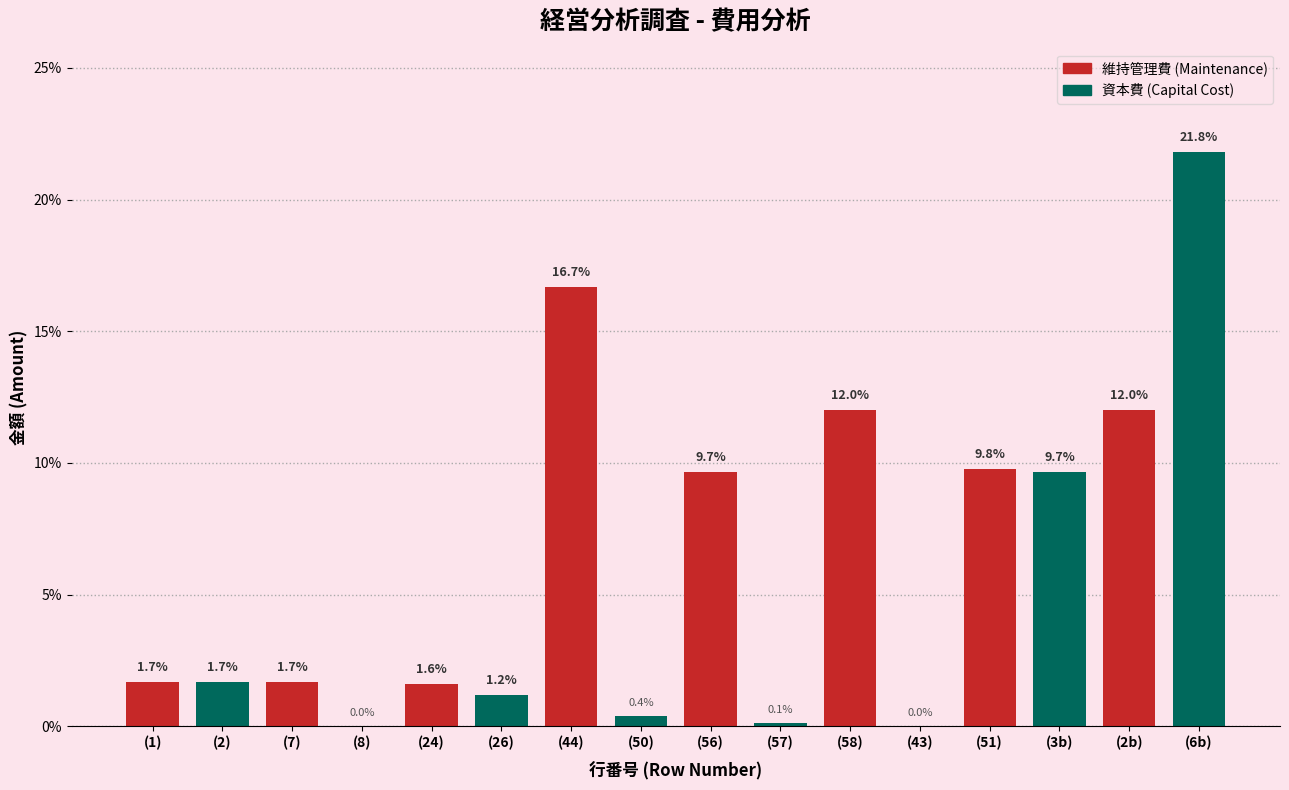

Reading right to left, what are all the values shown in this chart?

(6b)=21.8	(2b)=12.0	(3b)=9.7	(51)=9.8	(43)=0.0	(58)=12.0	(57)=0.1	(56)=9.7	(50)=0.4	(44)=16.7	(26)=1.2	(24)=1.6	(8)=0.0	(7)=1.7	(2)=1.7	(1)=1.7